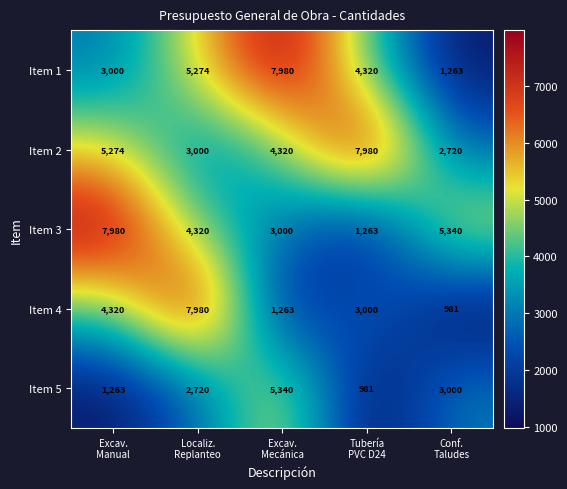

Reading left to right, extract all data points from this chart.

Item 1: 3000	5274	7980	4320	1263
Item 2: 5274	3000	4320	7980	2720
Item 3: 7980	4320	3000	1263	5340
Item 4: 4320	7980	1263	3000	981
Item 5: 1263	2720	5340	981	3000